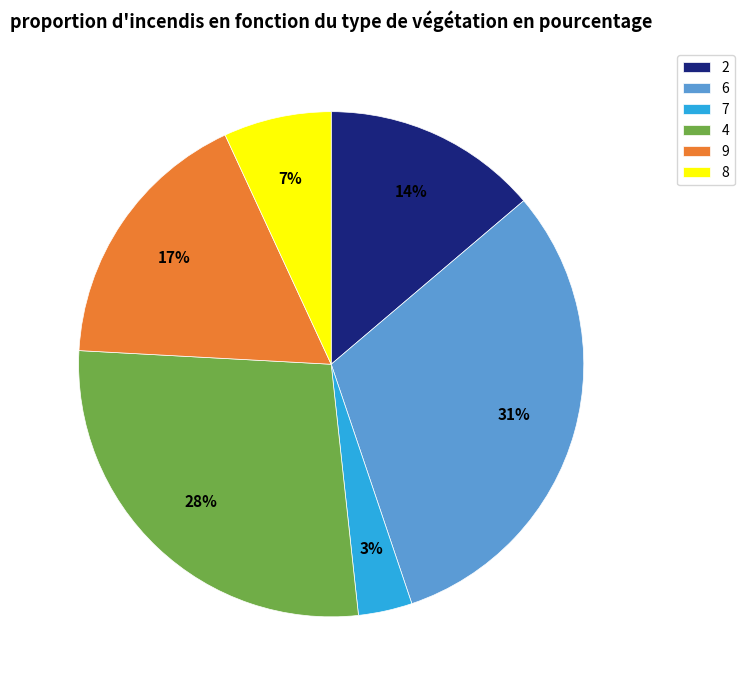

Is it true that 7 is 10% of the pie?

False